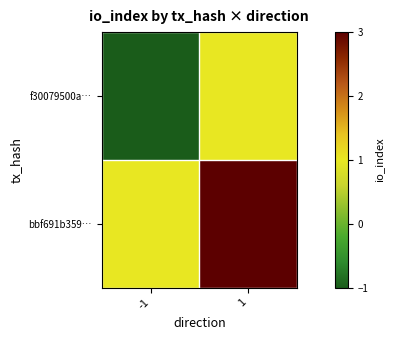

Reading left to right, transcribe all the data shown in this chart.

f30079500a…: -1=-1	1=1
bbf691b359…: -1=1	1=3